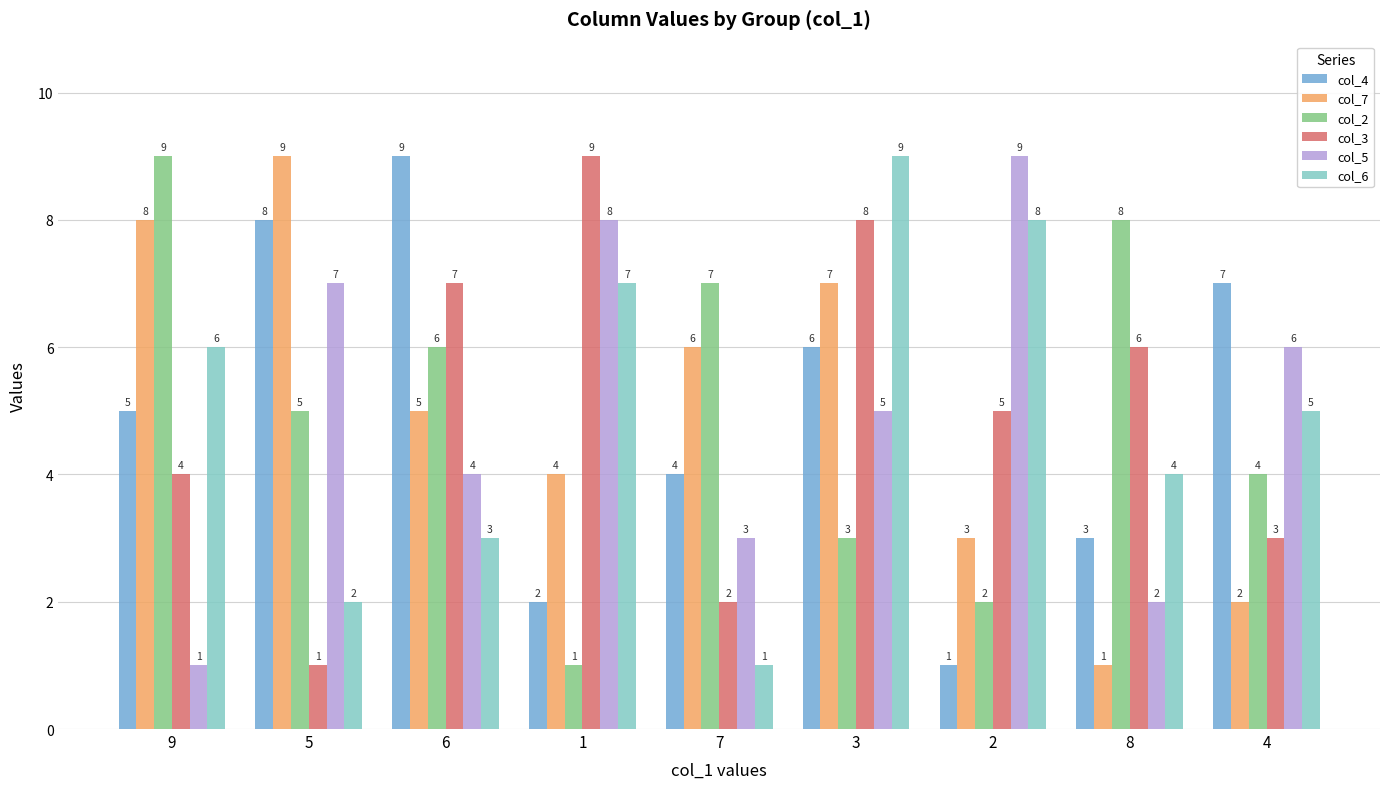

Where is col_5 nearest to the value 5?

3